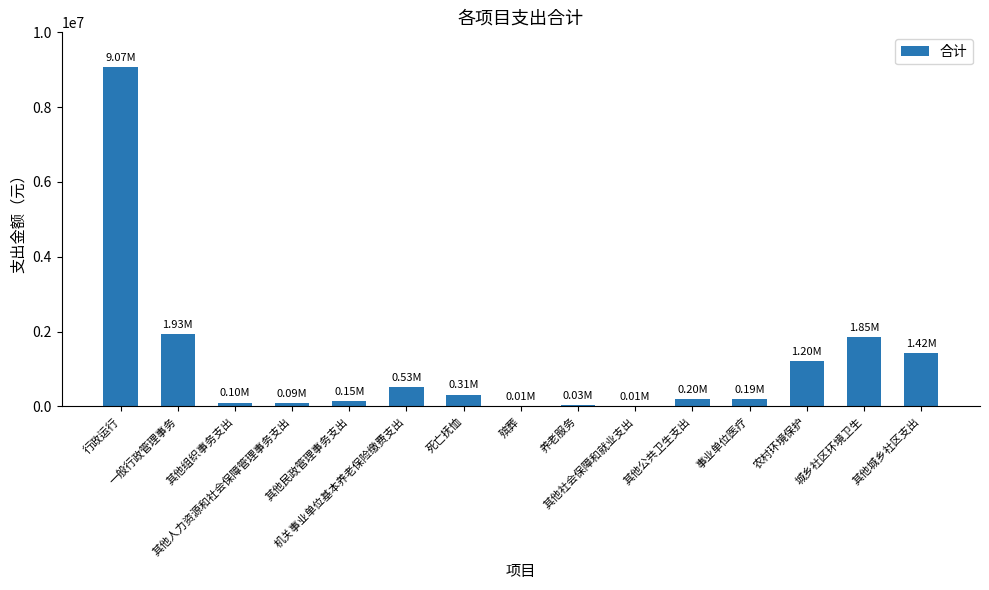

What is the sum of all values?

17088379.1